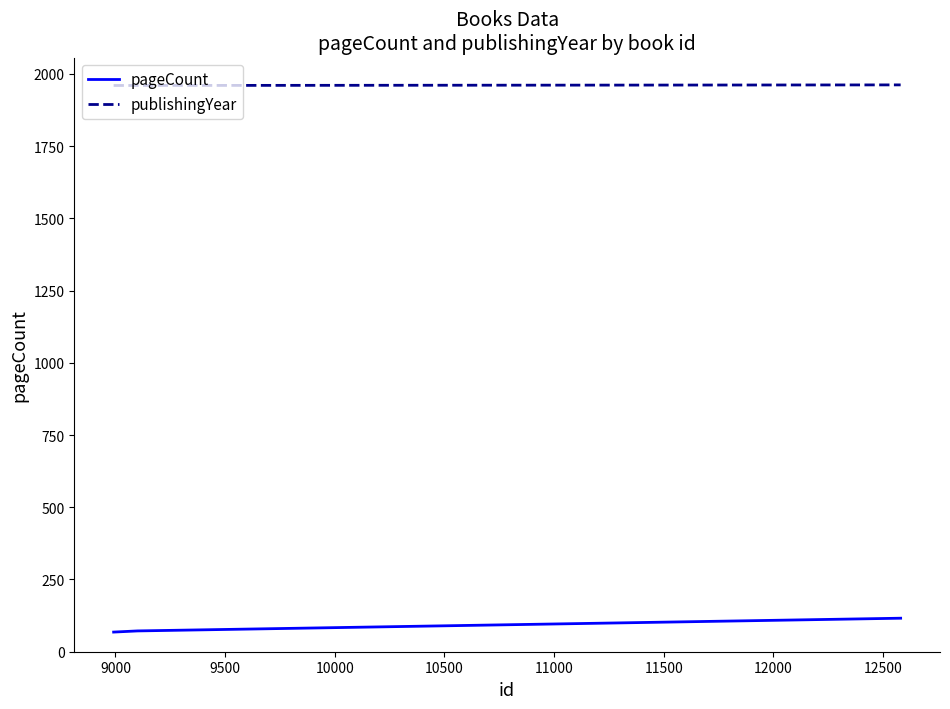

What is the lowest value of the publishingYear series?

1960